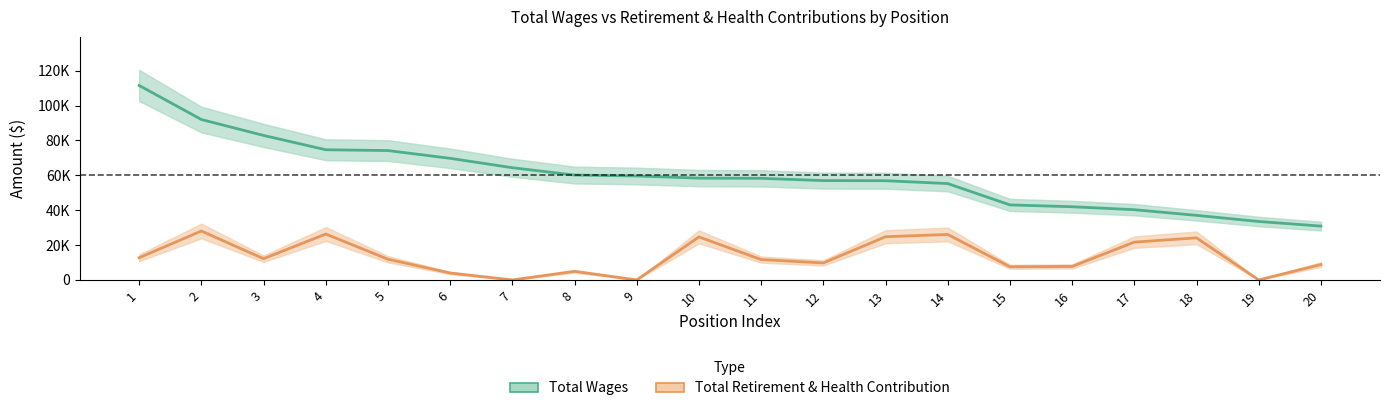

Between 8 and 20, which series saw the biggest shift?

Total Wages